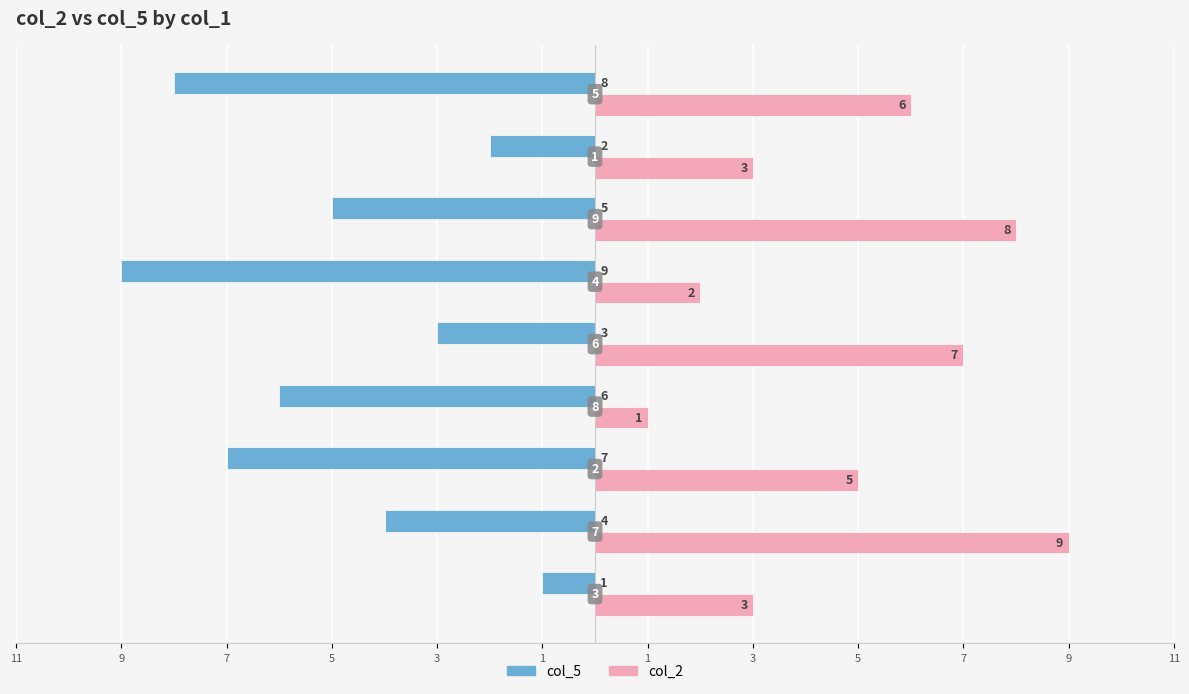

What are all the series names shown in the legend?

col_5, col_2